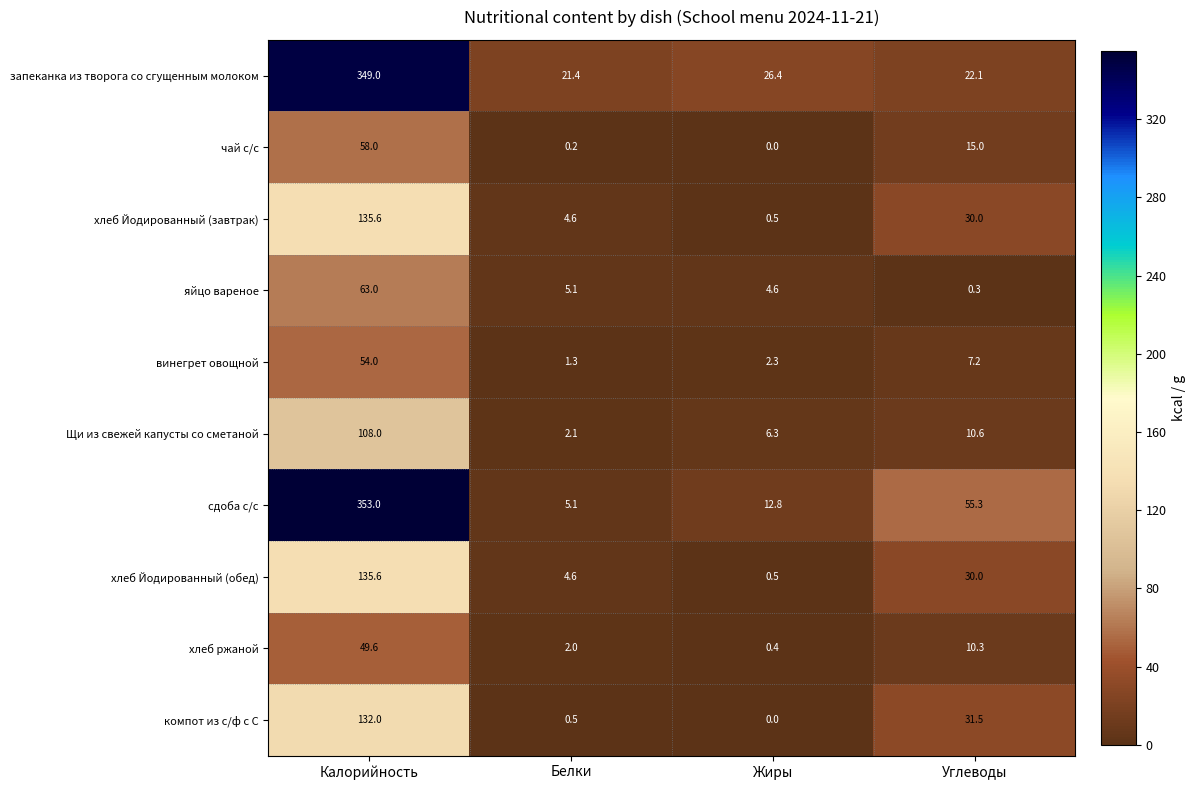

What is the difference between the хлеб Йодированный (обед) values at Белки and Жиры?

4.1